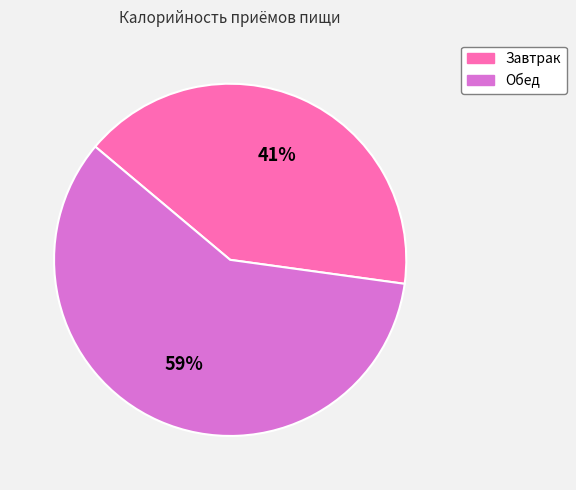

How many segments does this pie chart have?

2